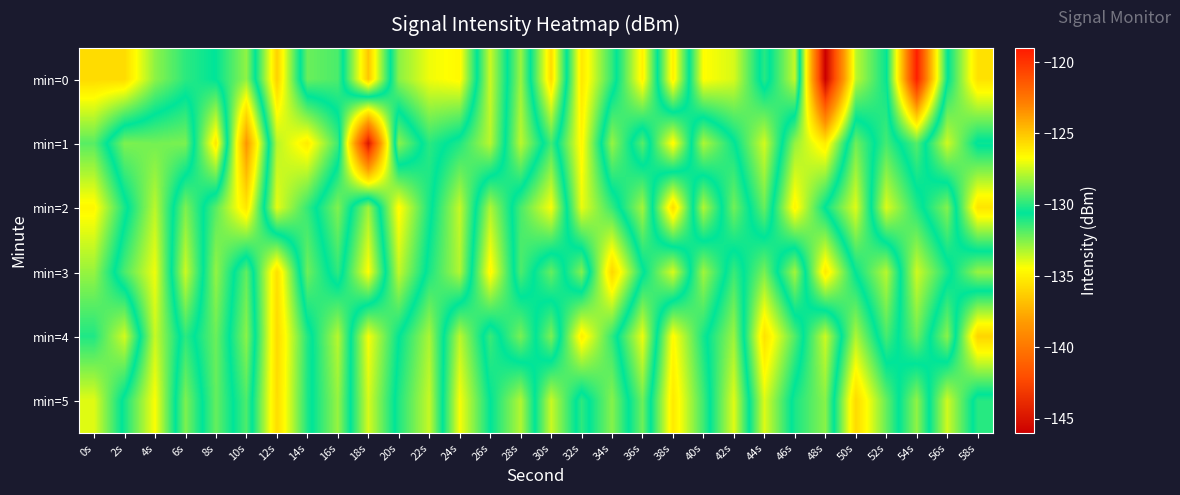

List the series in order of their peak value, lowest first.

min=5, min=4, min=3, min=2, min=1, min=0